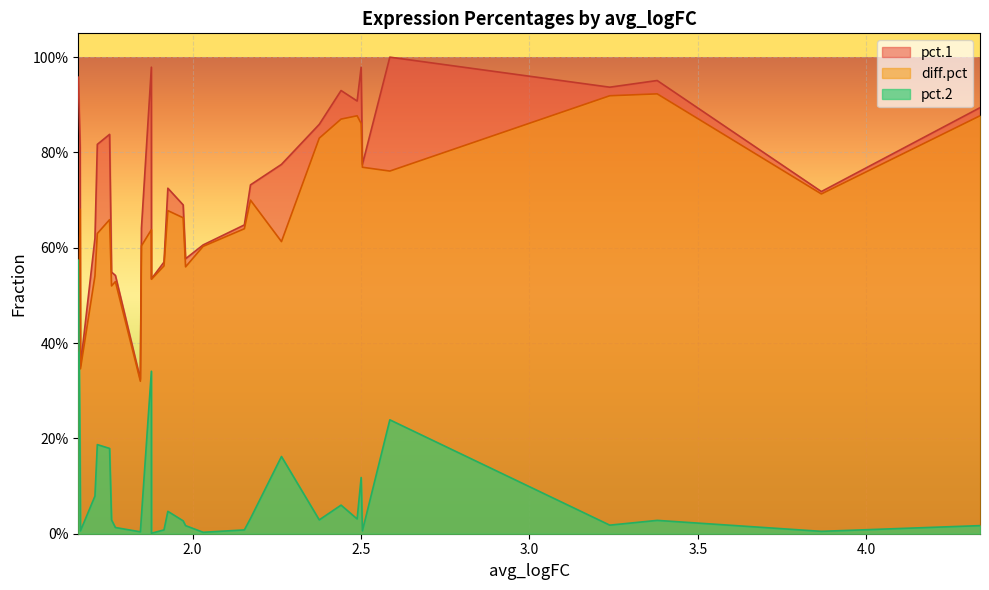

True or false: diff.pct has more than 2 points higher than both neighbors.

True